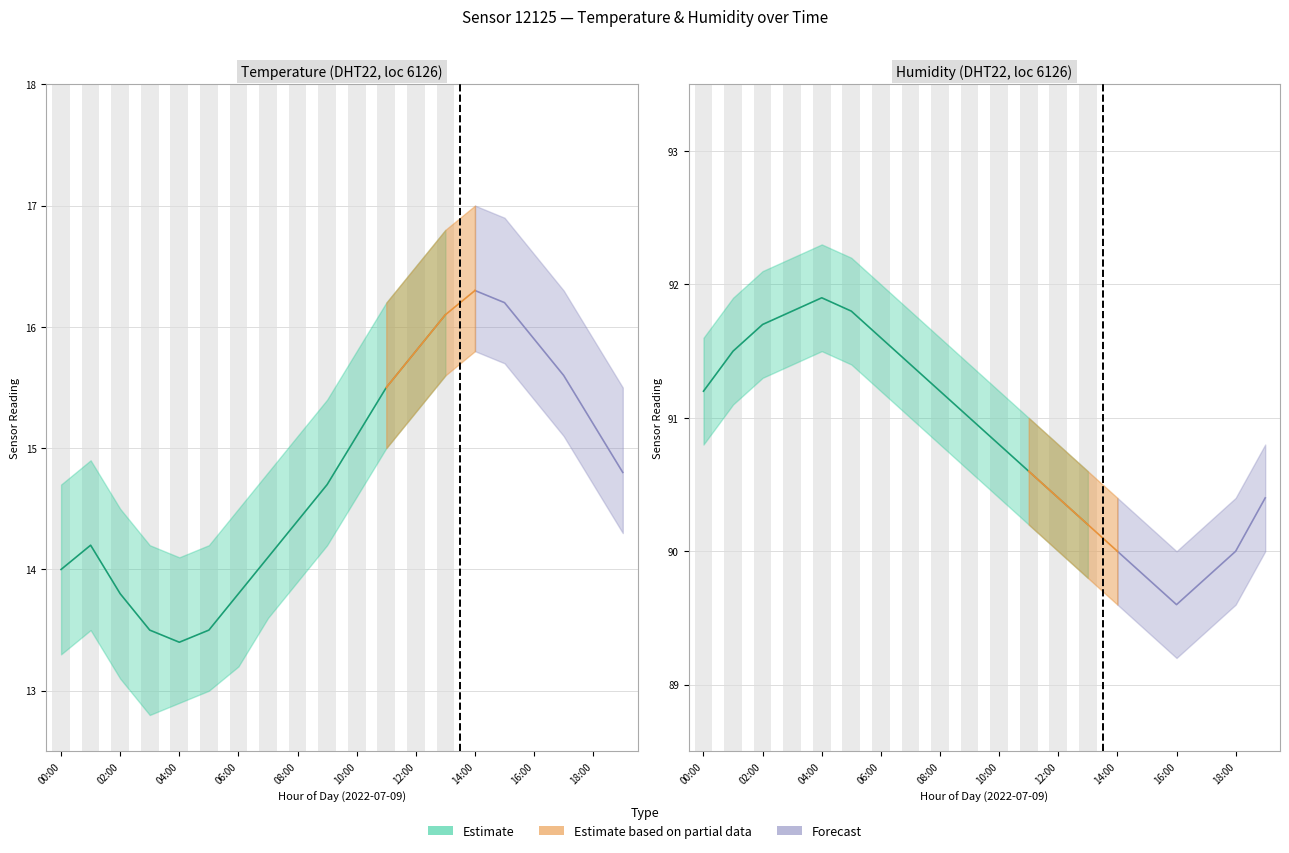

What is the label of the 4th bar from the left?

03:00